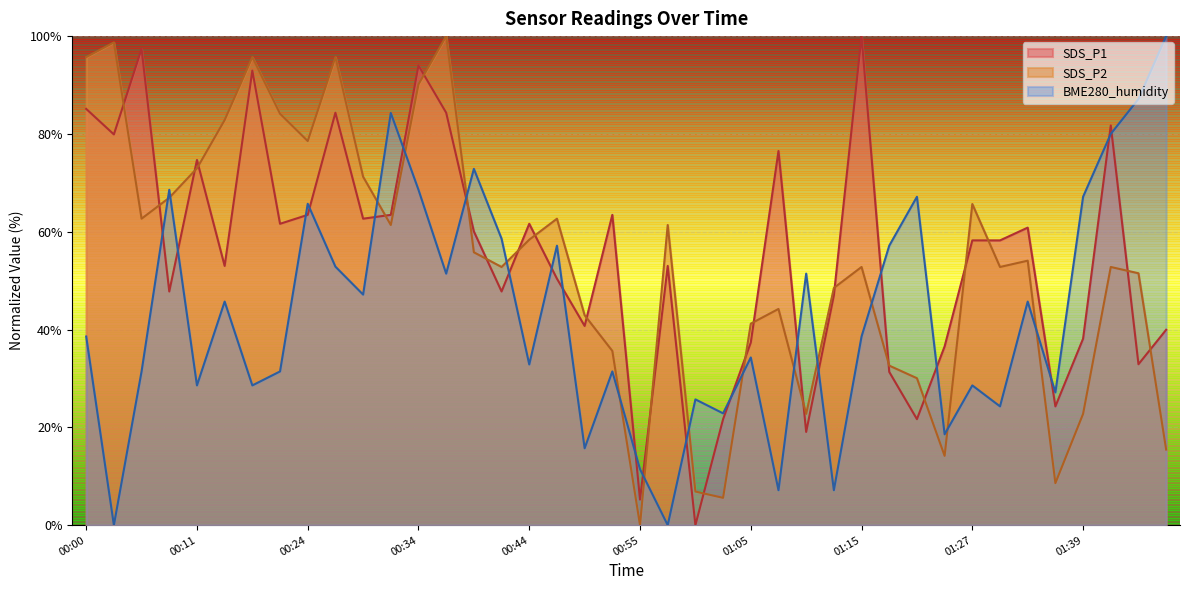

The SDS_P2 series shows 92.8 at 00:44. True or false?

False